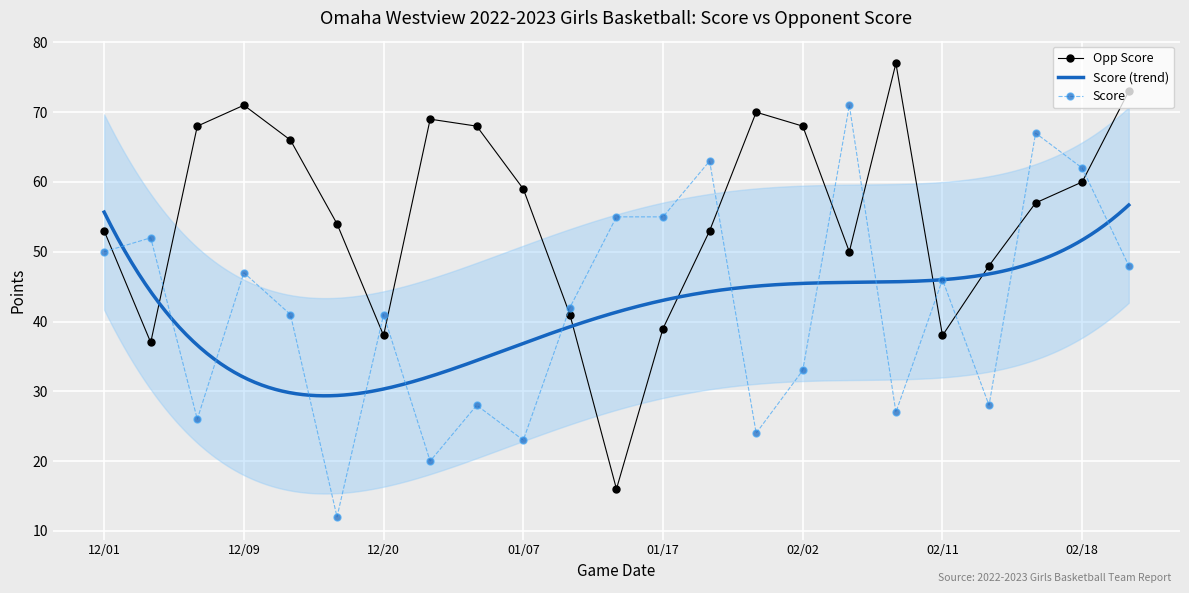

True or false: Score has a value of 33 at 01/13.

False